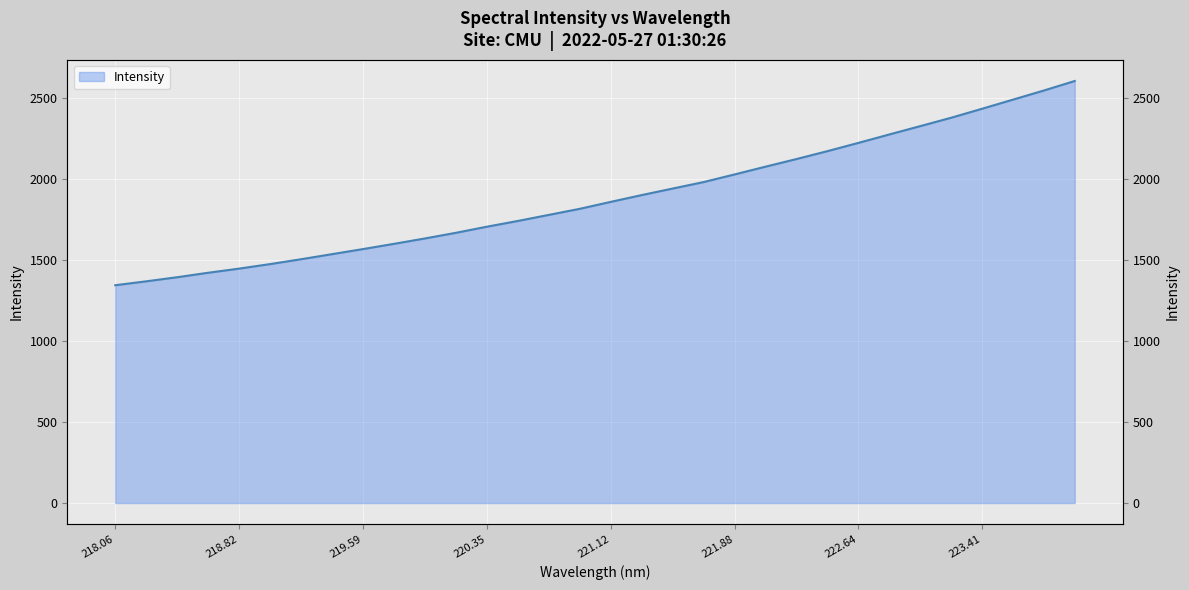

How many values exceed 1857?

16